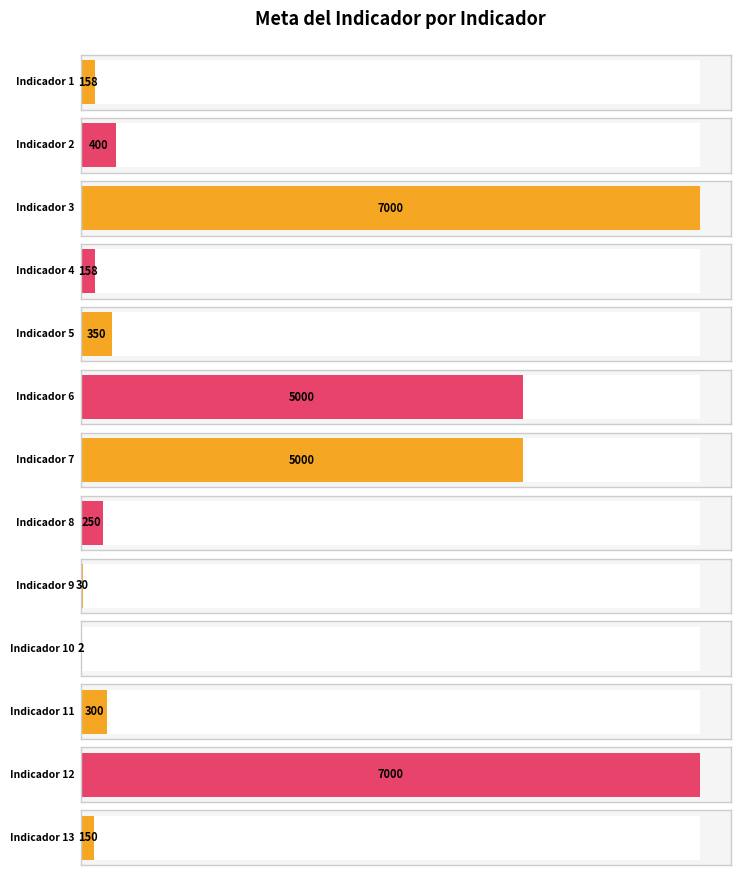

Which category has the highest value across all series?

Indicador 3